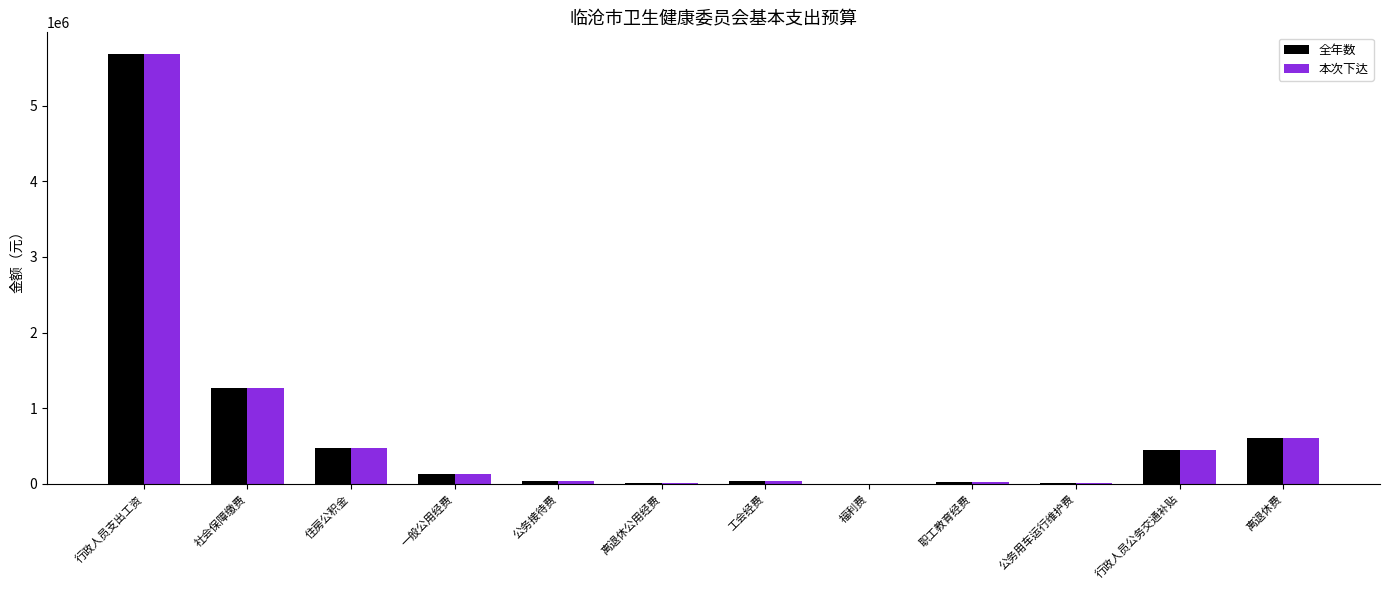

How many series are shown in this chart?

2